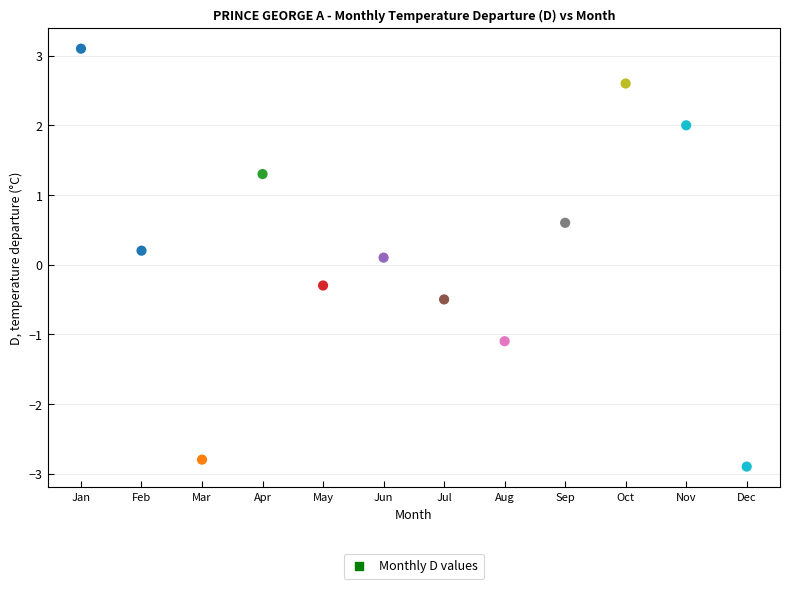

What is the average X value?

6.5